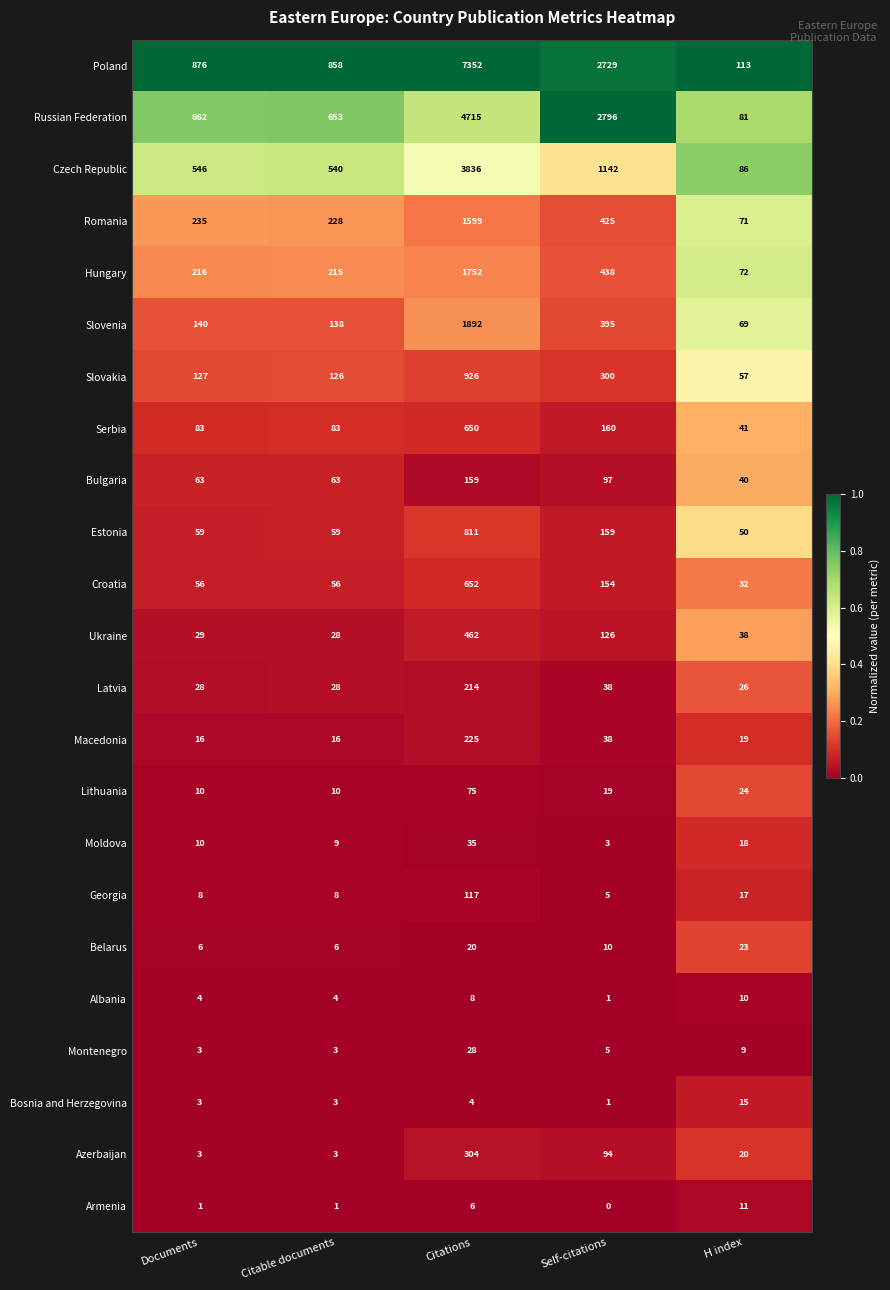

What is the total value across all series at Citable documents?

3138